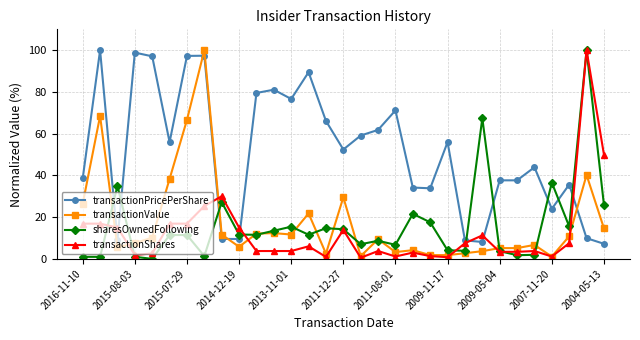

How many data points in transactionValue are less than 9?

15